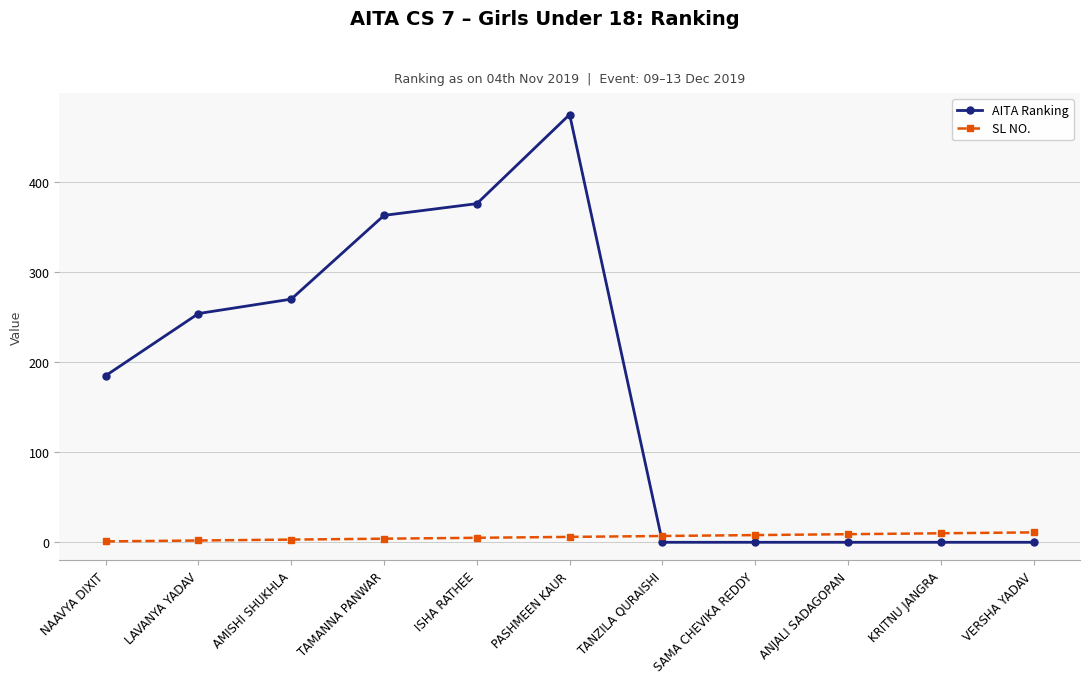

Which series has the largest total across all categories?

AITA Ranking